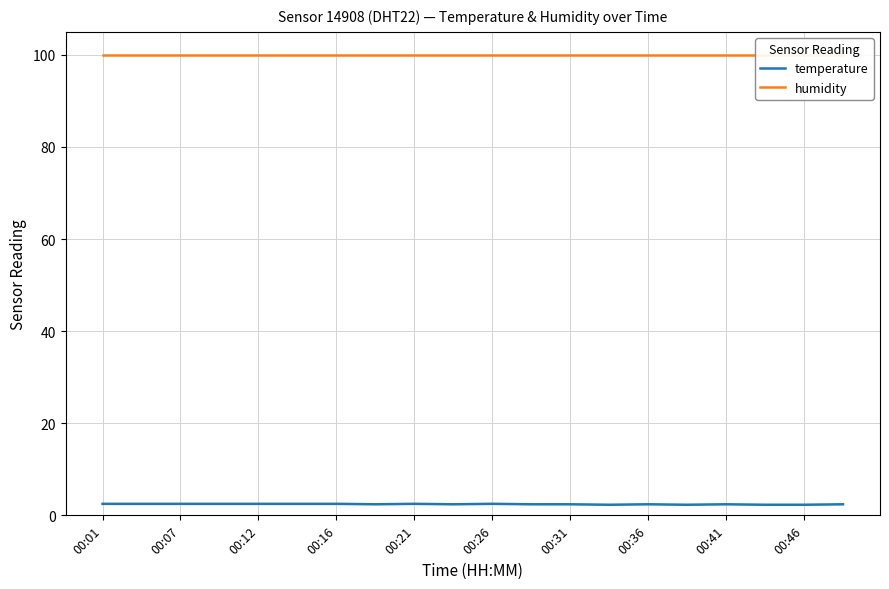

The temperature series shows 2.5 at 00:07. True or false?

True